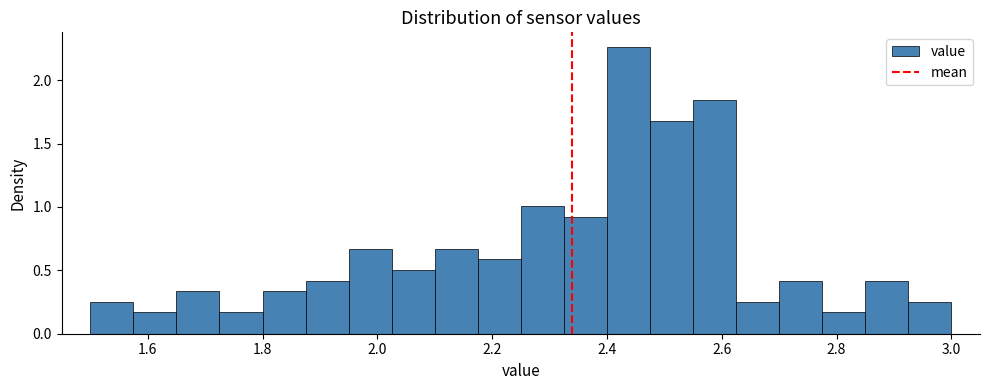

Around what value on the x-axis is the tallest bar? Give the approximate position of its centre, as read against the axis.

2.44